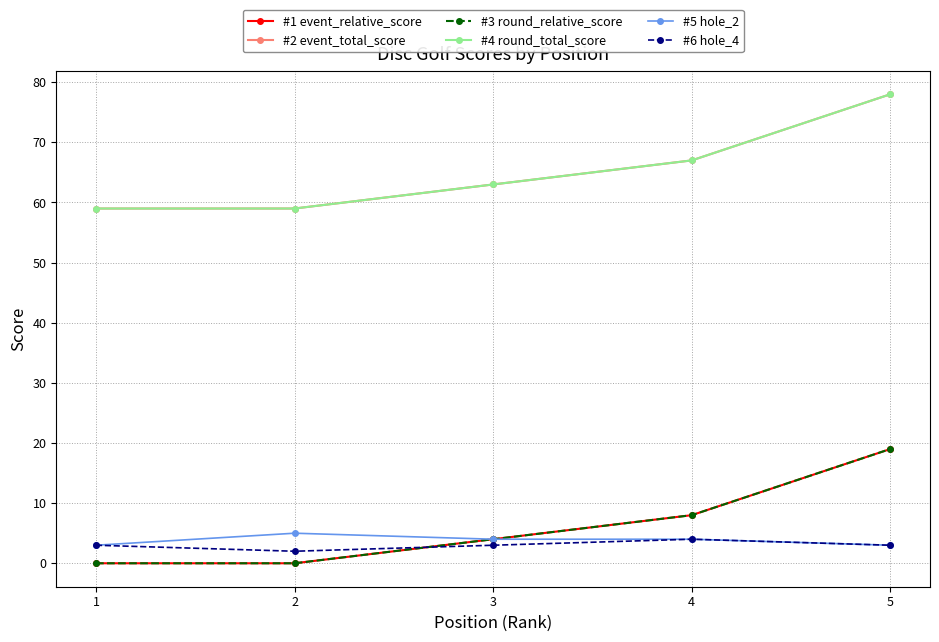

What is the sum of the #1 event_relative_score values at 5 and 4?

27